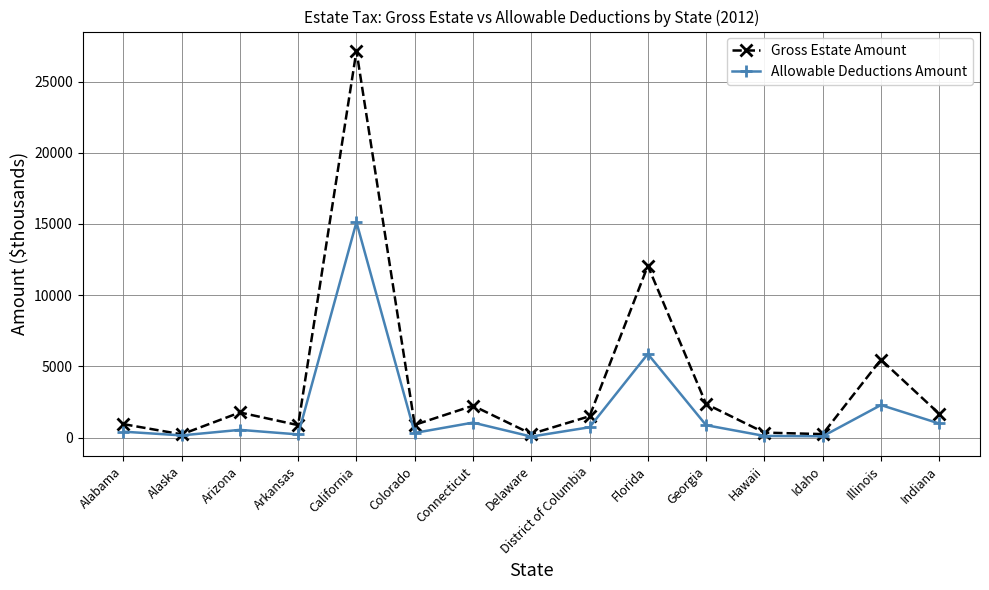

How many distinct data groups are displayed?

2